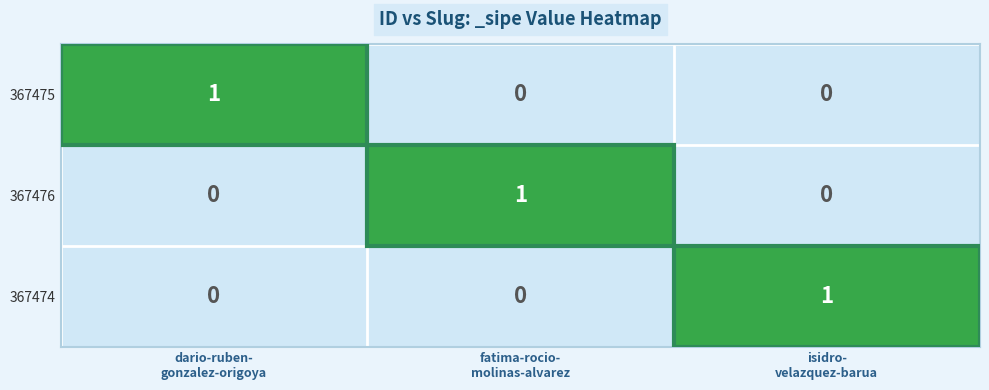

At how many categories does at least one series exceed 0?

3